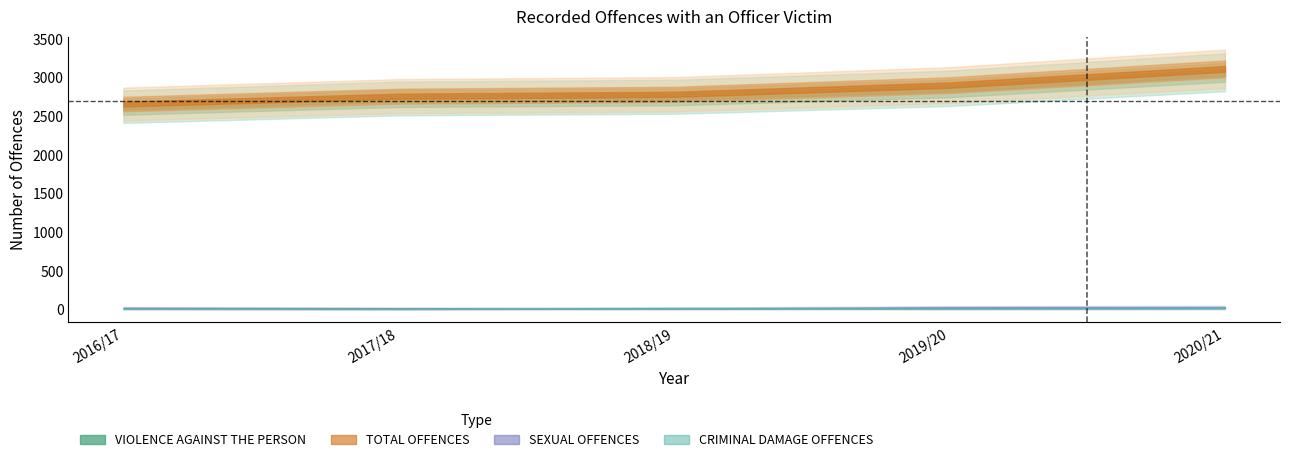

Reading right to left, extract all data points from this chart.

VIOLENCE AGAINST THE PERSON: 2020/21=3070	2019/20=2862	2018/19=2753	2017/18=2731	2016/17=2625
TOTAL OFFENCES: 2020/21=3114	2019/20=2904	2018/19=2785	2017/18=2761	2016/17=2659
SEXUAL OFFENCES: 2020/21=24	2019/20=22	2018/19=12	2017/18=13	2016/17=17
CRIMINAL DAMAGE OFFENCES: 2020/21=18	2019/20=10	2018/19=17	2017/18=6	2016/17=9